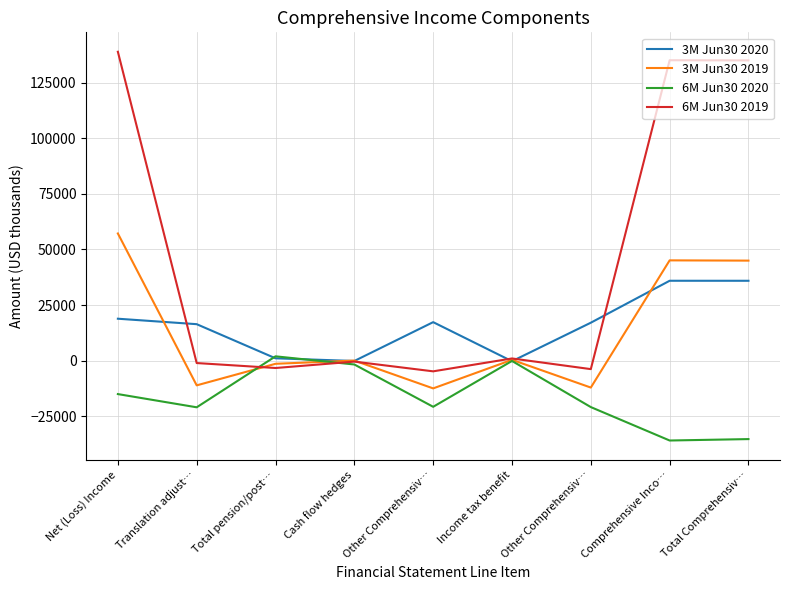

At which label is 6M Jun30 2020 closest to -16977?

Net (Loss) Income